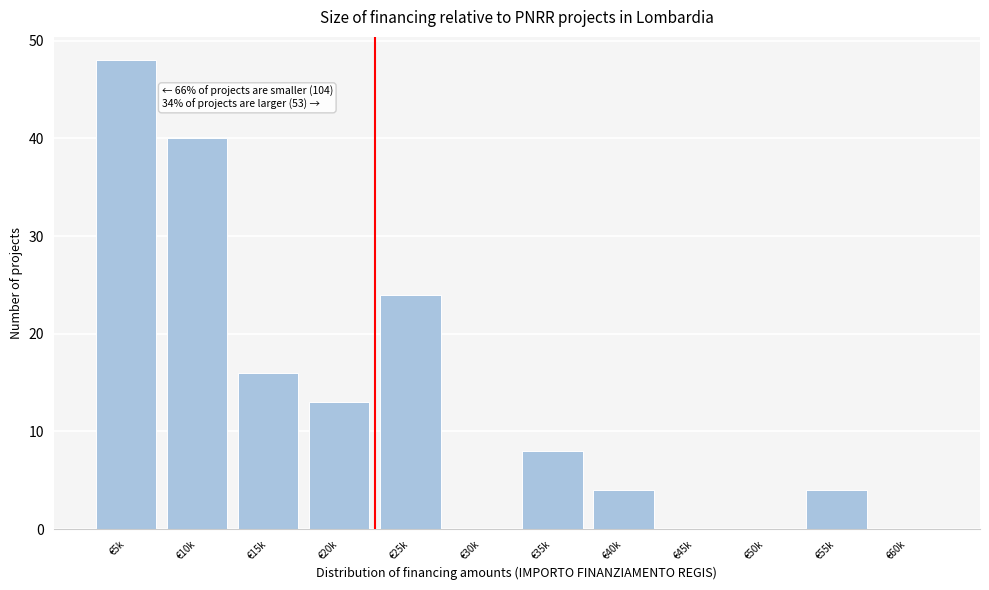

Reading left to right, list all the values displayed in this chart.

€5k=48	€10k=40	€15k=16	€20k=13	€25k=24	€30k=0	€35k=8	€40k=4	€45k=0	€50k=0	€55k=4	€60k=0